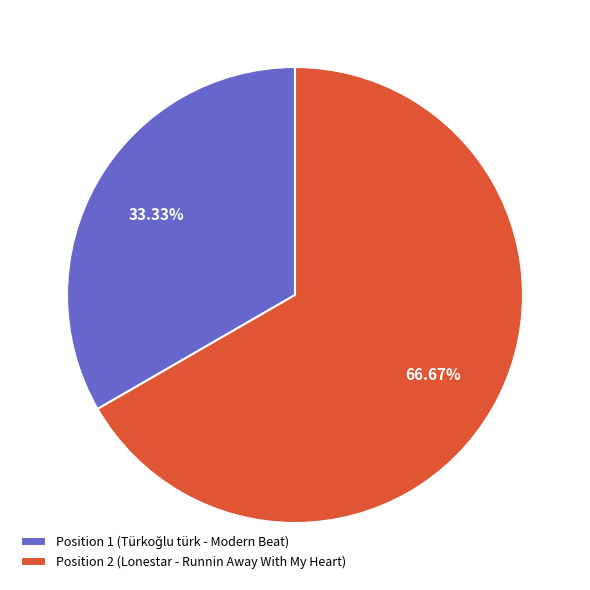

Which category accounts for the majority?

Position 2 (Lonestar - Runnin Away With My Heart)